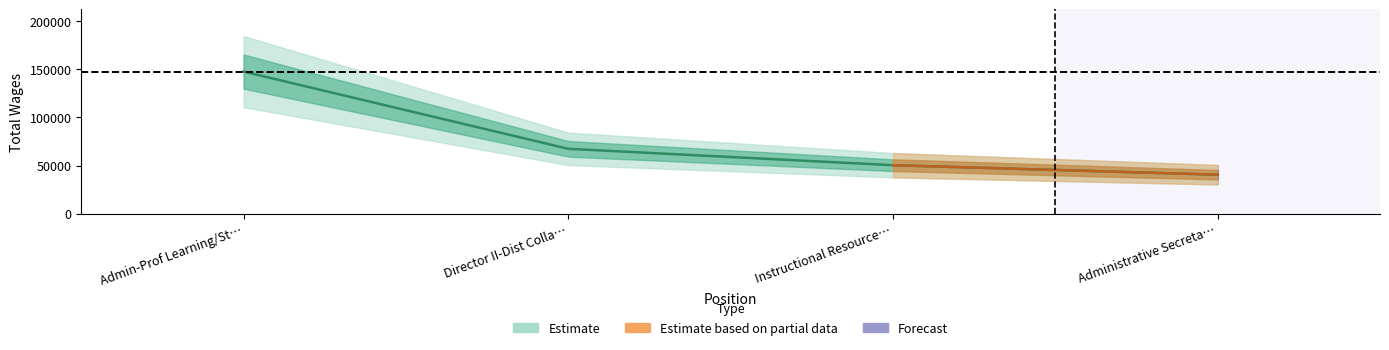

How many data points does each series have?

4